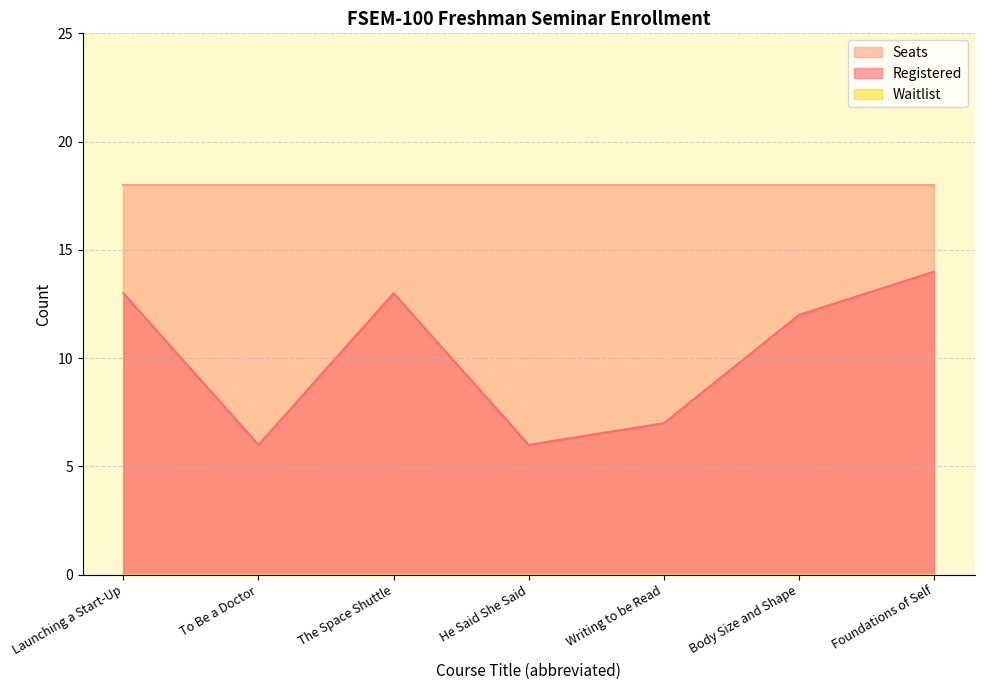

True or false: Waitlist has more than 1 interior local peaks.

False